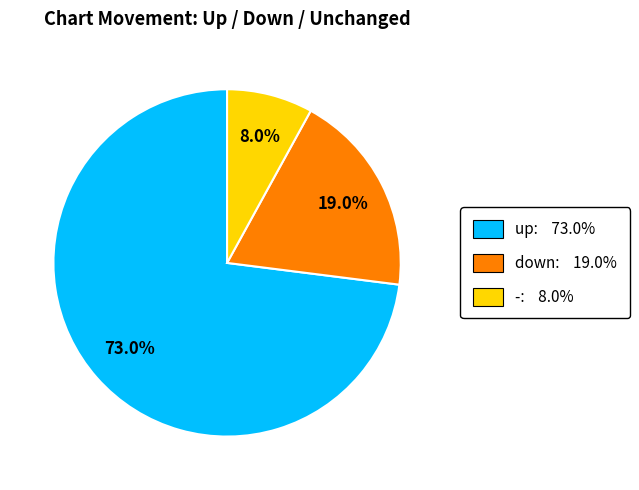

How many slices are in this pie chart?

3